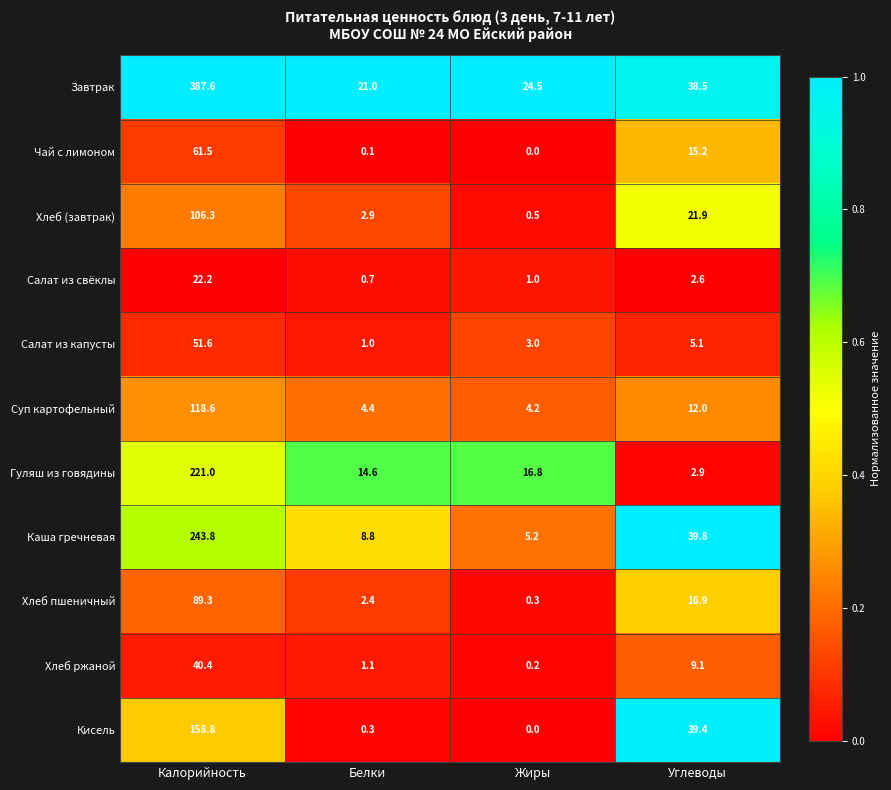

What is the average value of the Суп картофельный series?

34.8